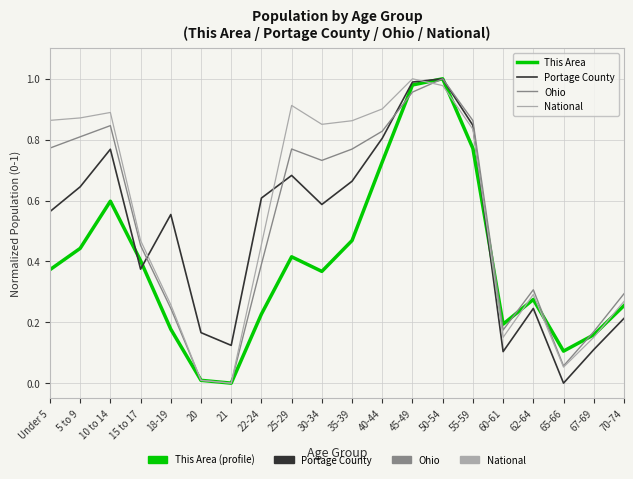

What are all the series names shown in the legend?

This Area, Portage County, Ohio, National